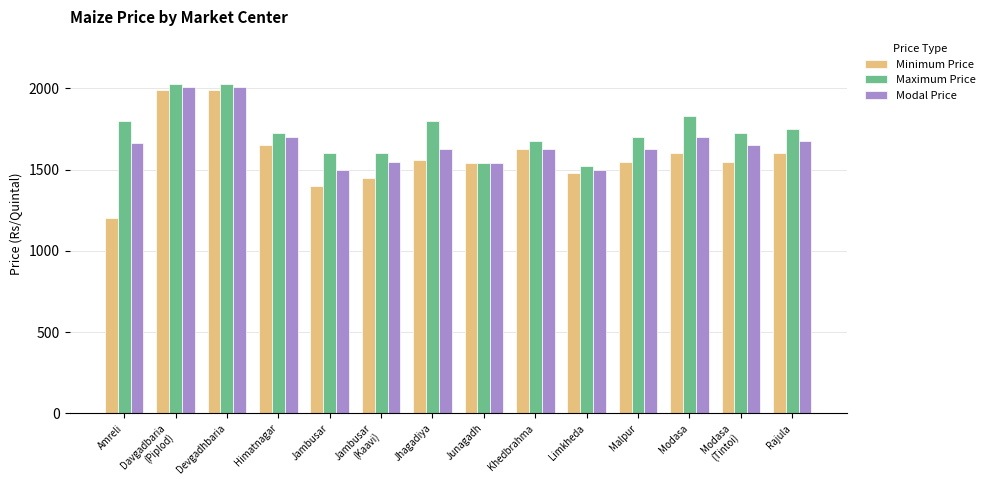

Rank the series at Devgadhbaria from highest to lowest value.

Maximum Price, Modal Price, Minimum Price